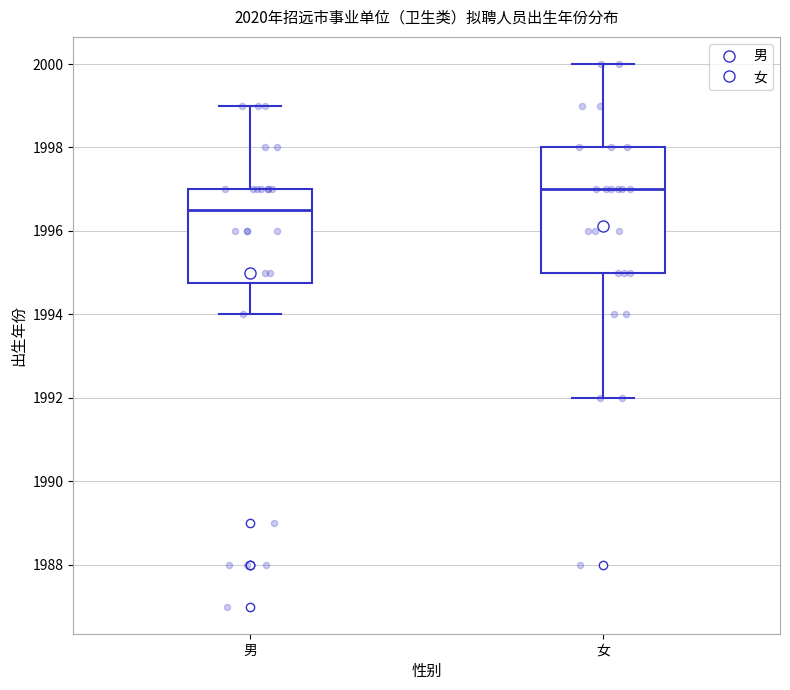

Comparing the boxes themselves (not the whiskers), which one is the tallest?

女